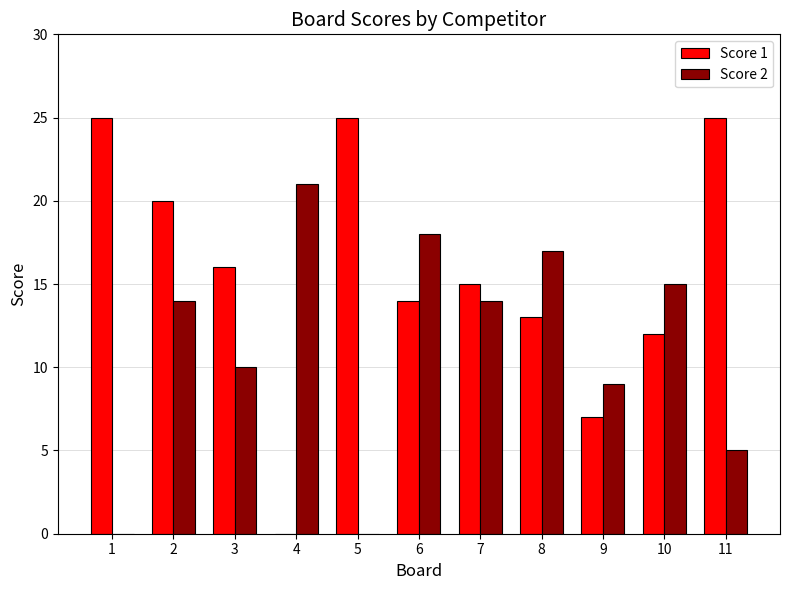

Which series has the largest total across all categories?

Score 1